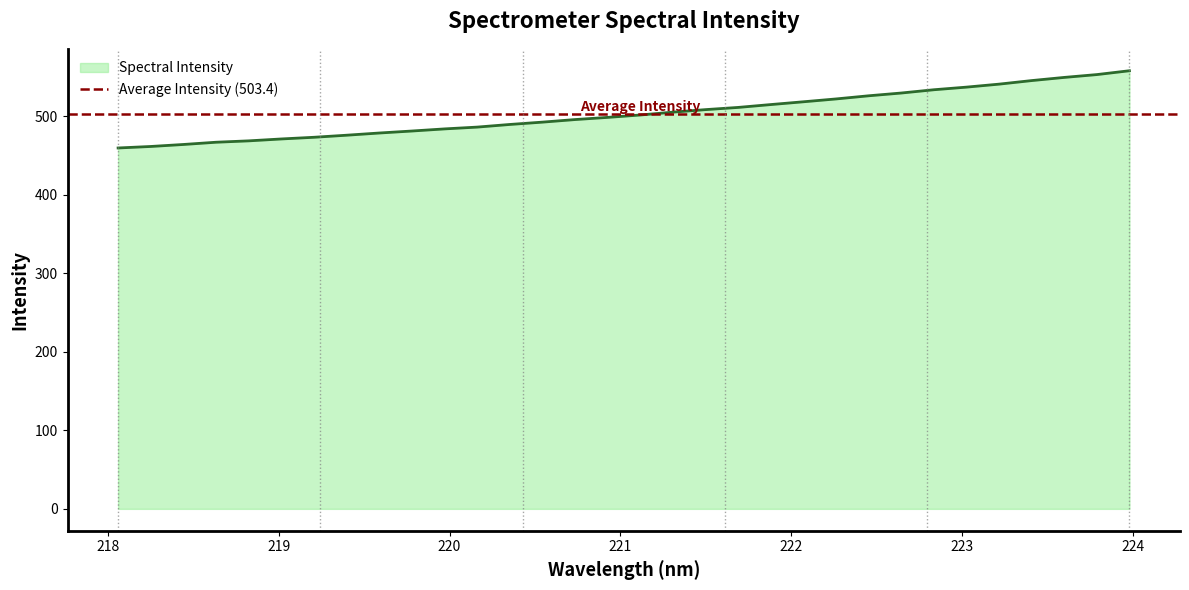

Is it true that the value at 222.6447 is 252.5?

False